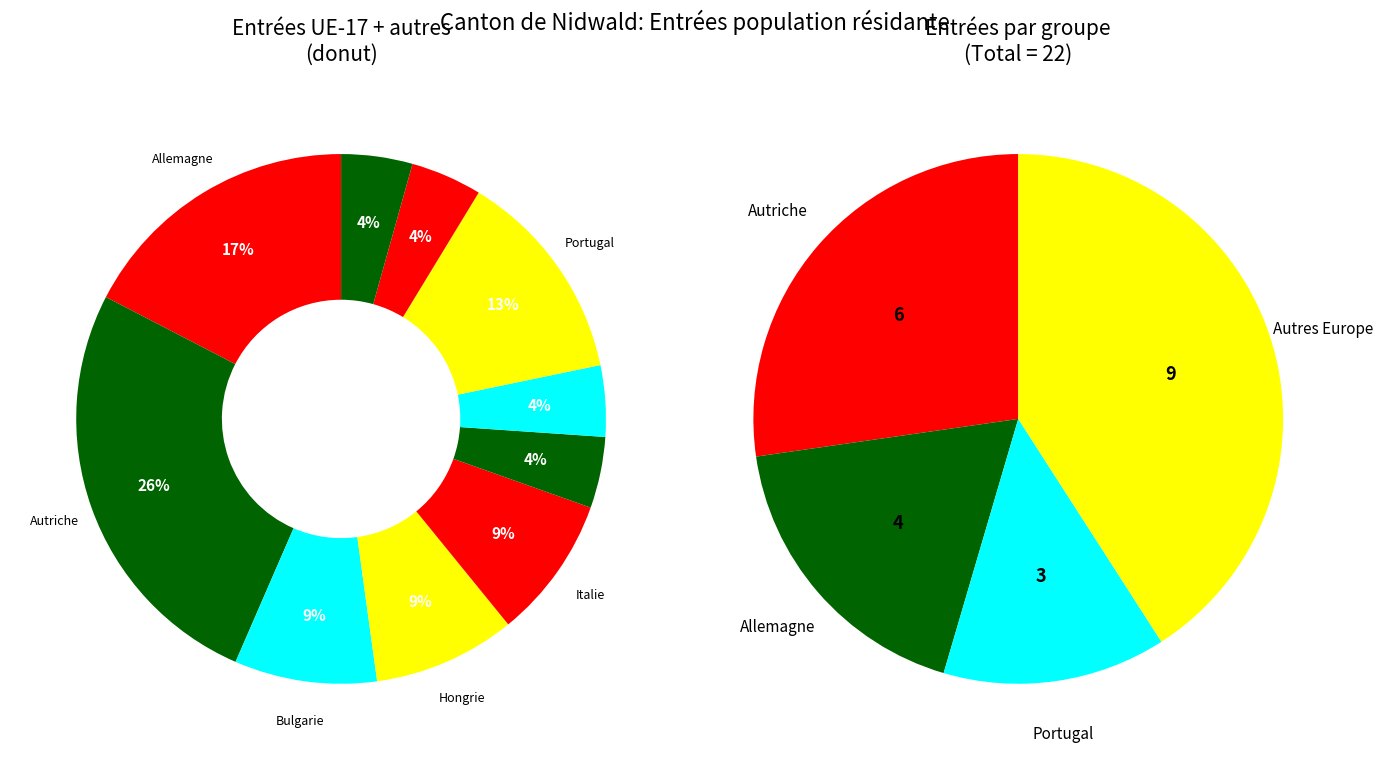

What is the change in value from Autriche to Serbie?

-5